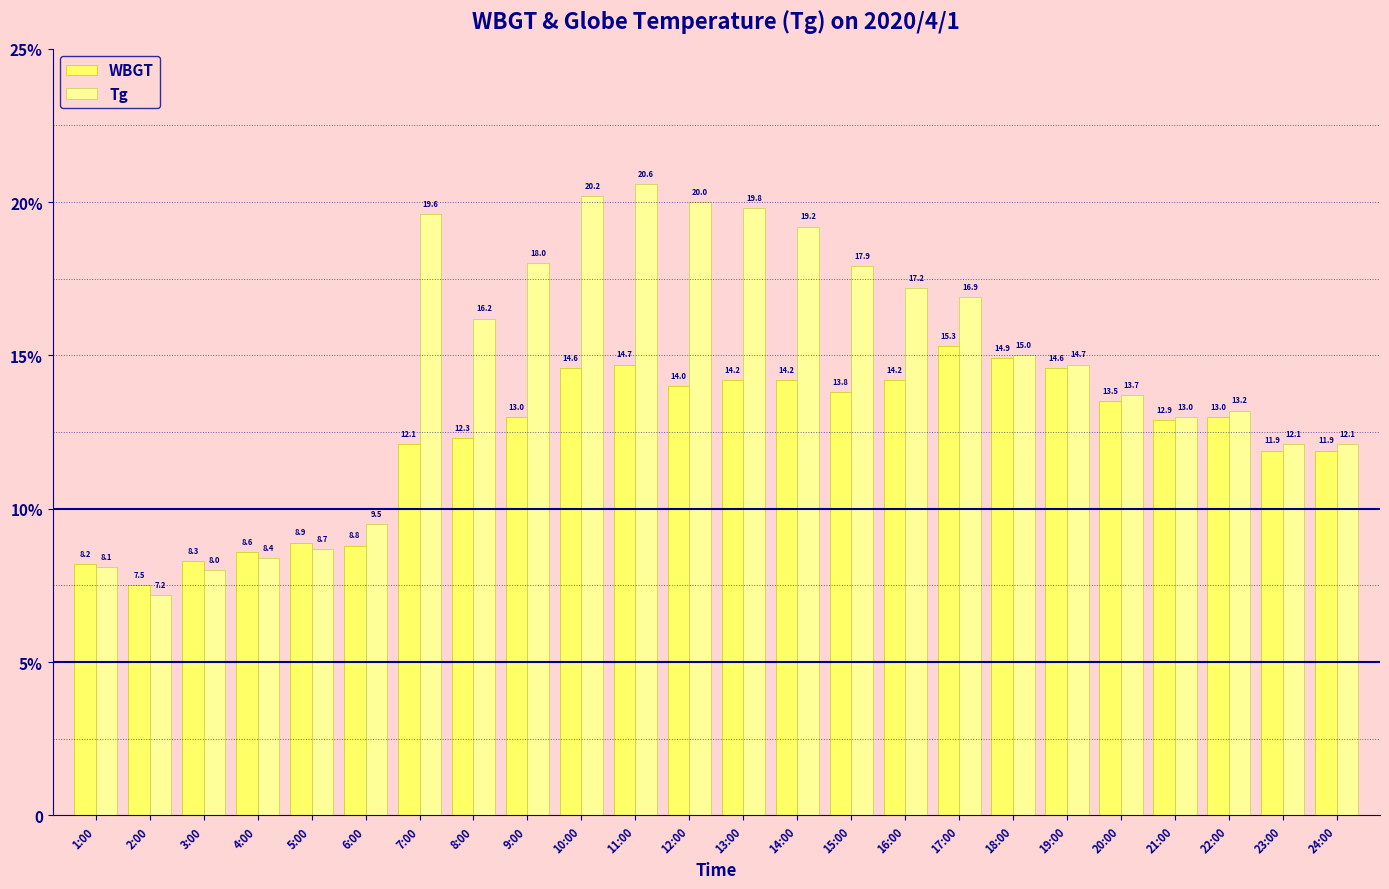

Reading left to right, list all the values displayed in this chart.

WBGT: 1:00=8.2	2:00=7.5	3:00=8.3	4:00=8.6	5:00=8.9	6:00=8.8	7:00=12.1	8:00=12.3	9:00=13.0	10:00=14.6	11:00=14.7	12:00=14.0	13:00=14.2	14:00=14.2	15:00=13.8	16:00=14.2	17:00=15.3	18:00=14.9	19:00=14.6	20:00=13.5	21:00=12.9	22:00=13.0	23:00=11.9	24:00=11.9
Tg: 1:00=8.1	2:00=7.2	3:00=8.0	4:00=8.4	5:00=8.7	6:00=9.5	7:00=19.6	8:00=16.2	9:00=18.0	10:00=20.2	11:00=20.6	12:00=20.0	13:00=19.8	14:00=19.2	15:00=17.9	16:00=17.2	17:00=16.9	18:00=15.0	19:00=14.7	20:00=13.7	21:00=13.0	22:00=13.2	23:00=12.1	24:00=12.1